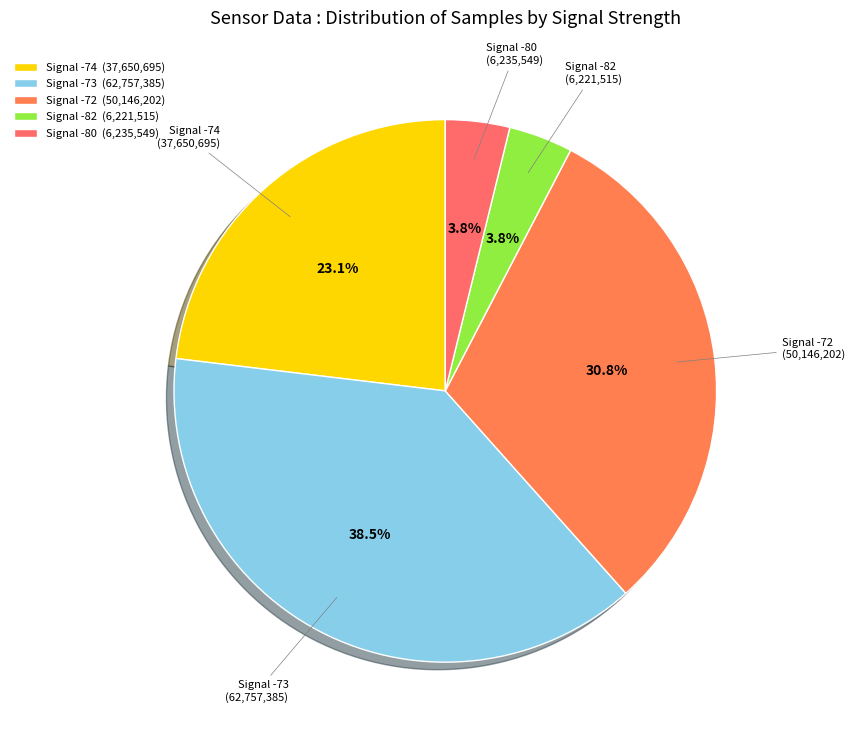

Which category has the biggest portion of the pie?

Signal -73 (62,757,385)